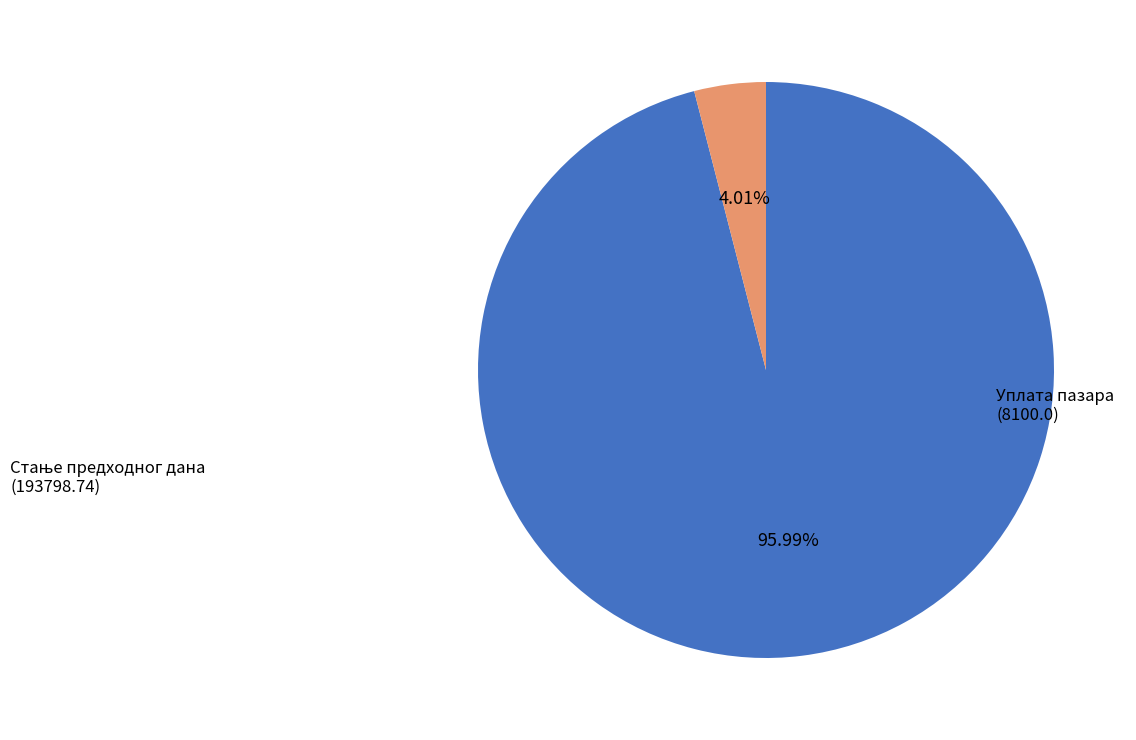

Does any single category account for the majority?

Yes